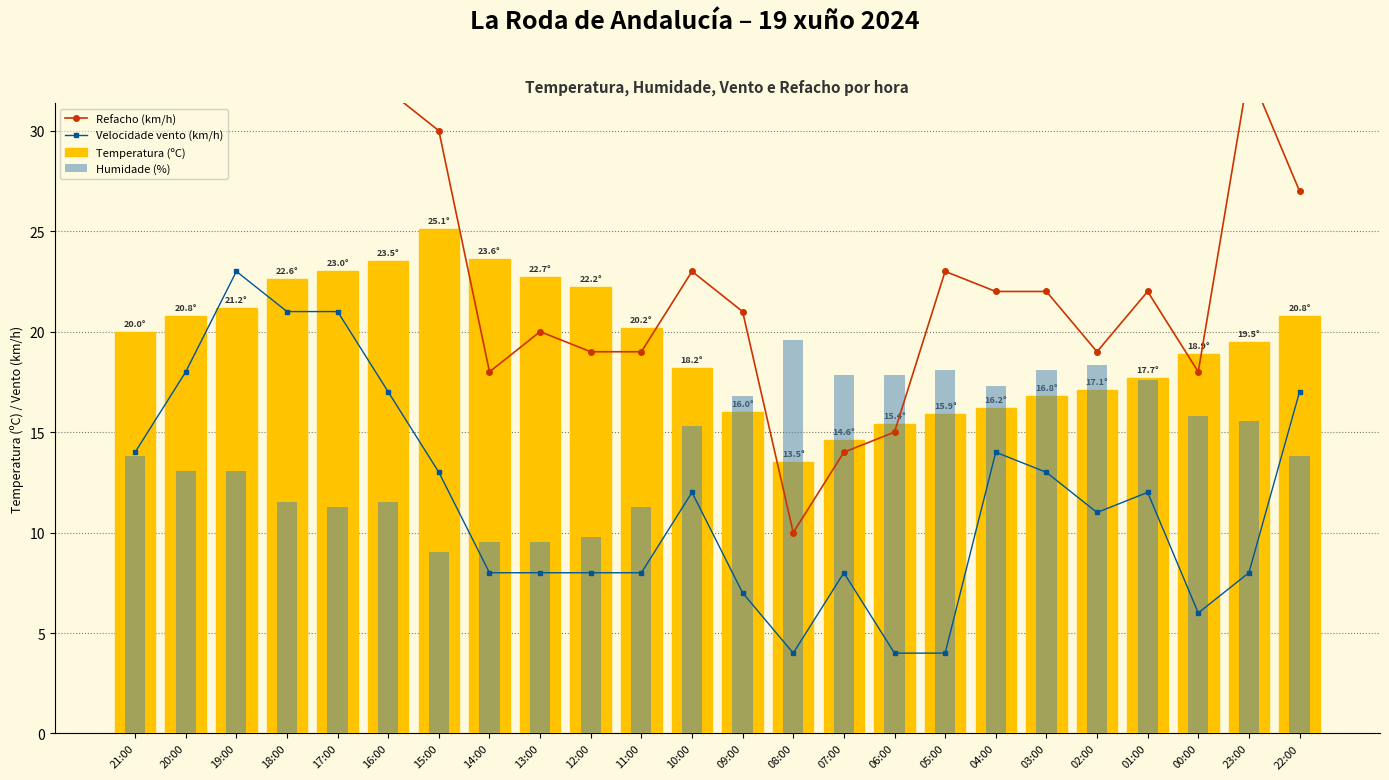

Reading left to right, list all the values displayed in this chart.

Refacho (km/h): 21:00=37.0	20:00=36.0	19:00=38.0	18:00=39.0	17:00=37.0	16:00=32.0	15:00=30.0	14:00=18.0	13:00=20.0	12:00=19.0	11:00=19.0	10:00=23.0	09:00=21.0	08:00=10.0	07:00=14.0	06:00=15.0	05:00=23.0	04:00=22.0	03:00=22.0	02:00=19.0	01:00=22.0	00:00=18.0	23:00=33.0	22:00=27.0
Velocidade vento (km/h): 21:00=14.0	20:00=18.0	19:00=23.0	18:00=21.0	17:00=21.0	16:00=17.0	15:00=13.0	14:00=8.0	13:00=8.0	12:00=8.0	11:00=8.0	10:00=12.0	09:00=7.0	08:00=4.0	07:00=8.0	06:00=4.0	05:00=4.0	04:00=14.0	03:00=13.0	02:00=11.0	01:00=12.0	00:00=6.0	23:00=8.0	22:00=17.0
Temperatura (ºC): 21:00=20.0	20:00=20.8	19:00=21.2	18:00=22.6	17:00=23.0	16:00=23.5	15:00=25.1	14:00=23.6	13:00=22.7	12:00=22.2	11:00=20.2	10:00=18.2	09:00=16.0	08:00=13.5	07:00=14.6	06:00=15.4	05:00=15.9	04:00=16.2	03:00=16.8	02:00=17.1	01:00=17.7	00:00=18.9	23:00=19.5	22:00=20.8
Humidade (%): 21:00=13.8	20:00=13.1	19:00=13.1	18:00=11.5	17:00=11.3	16:00=11.5	15:00=9.0	14:00=9.5	13:00=9.5	12:00=9.8	11:00=11.3	10:00=15.3	09:00=16.8	08:00=19.6	07:00=17.8	06:00=17.8	05:00=18.1	04:00=17.3	03:00=18.1	02:00=18.3	01:00=17.6	00:00=15.8	23:00=15.6	22:00=13.8